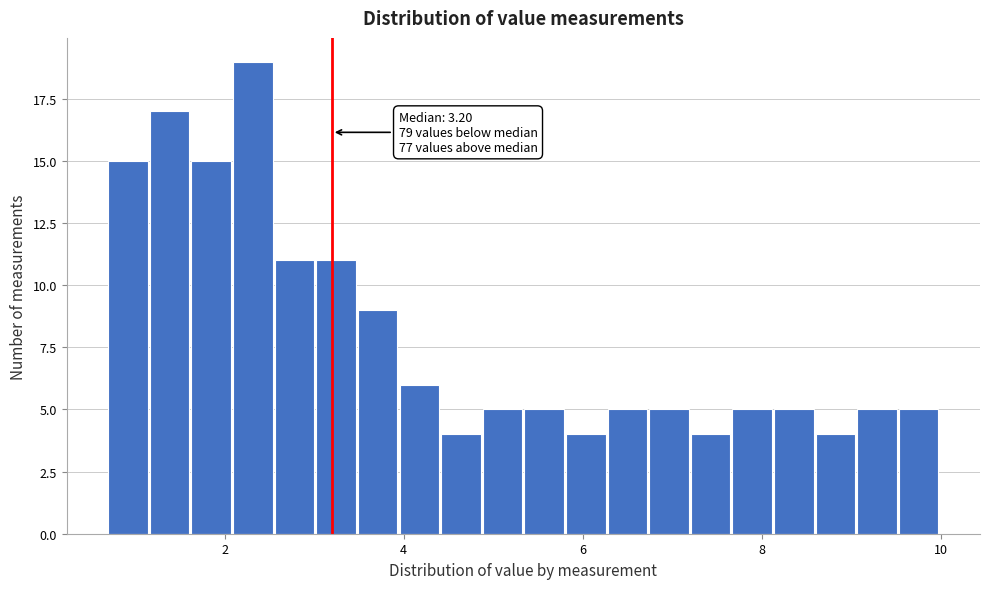

Around what value on the x-axis is the tallest bar? Give the approximate position of its centre, as read against the axis.

2.4